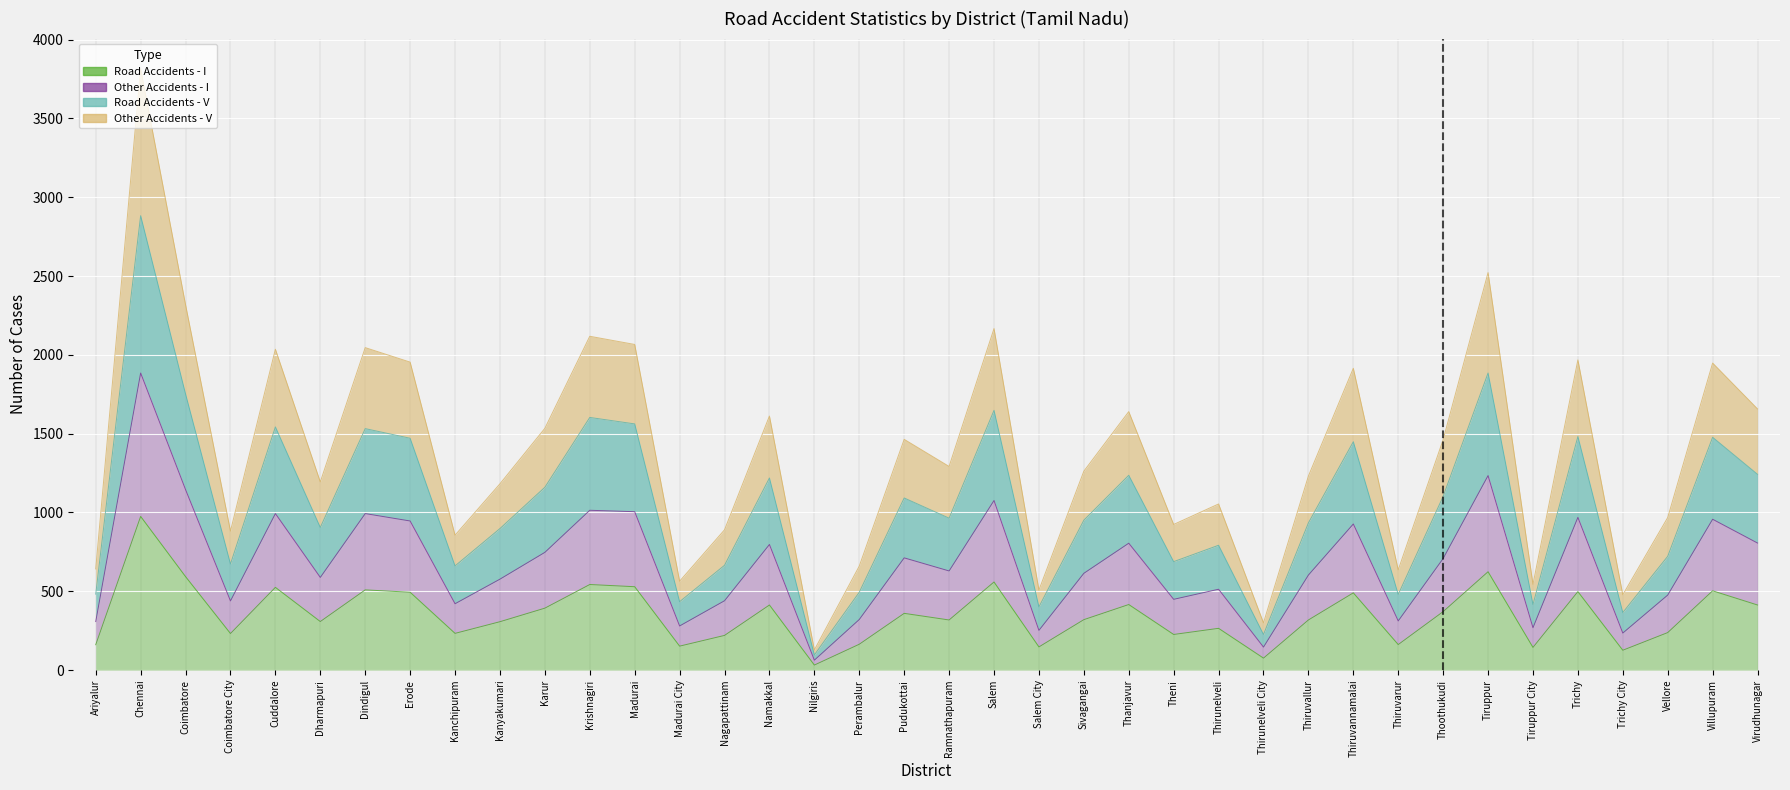

List the labels in order of Other Accidents - V value, largest first.

Chennai, Tiruppur, Coimbatore, Salem, Krishnagiri, Madurai, Dindigul, Cuddalore, Trichy, Erode, Villupuram, Thiruvannamalai, Virudhunagar, Thanjavur, Namakkal, Karur, Pudukottai, Thoothukudi, Ramnathapuram, Sivagangai, Thiruvallur, Dharmapuri, Kanyakumari, Thirunelveli, Vellore, Theni, Nagapattinam, Coimbatore City, Kanchipuram, Perambalur, Ariyalur, Thiruvarur, Madurai City, Tiruppur City, Salem City, Trichy City, Thirunelveli City, Nilgiris